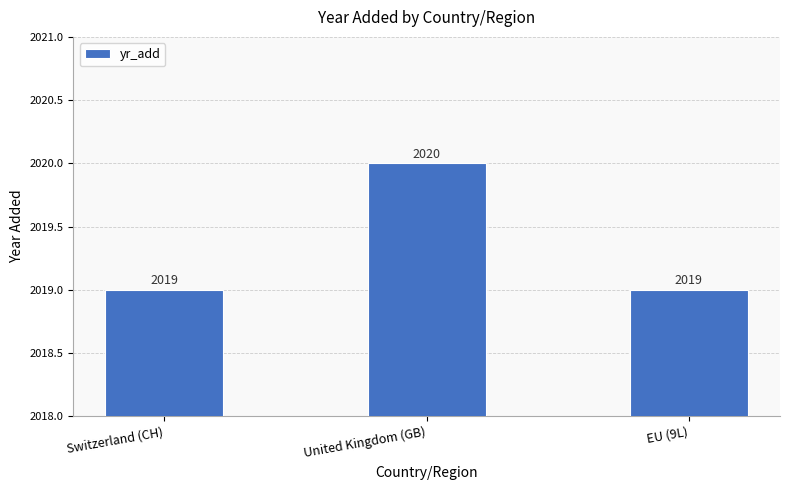

What is the maximum value shown in the chart?

2020